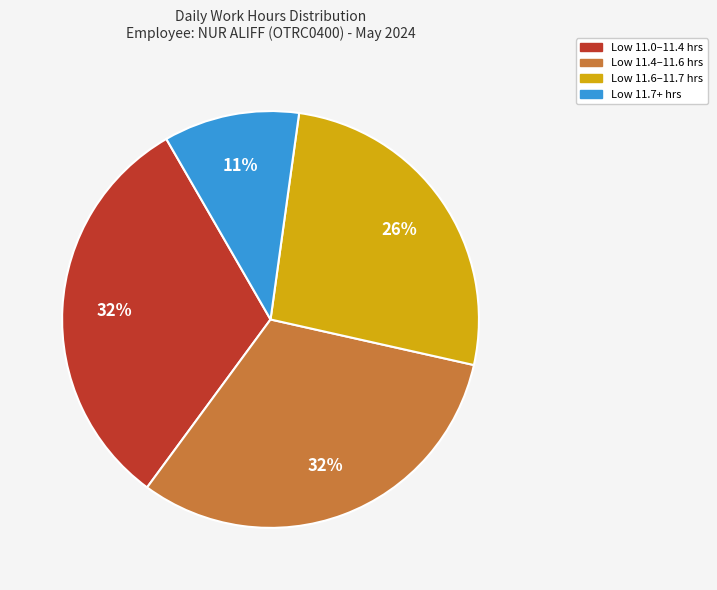

To the nearest percent, what is the difference between the largest and smallest slice percentages?

21%